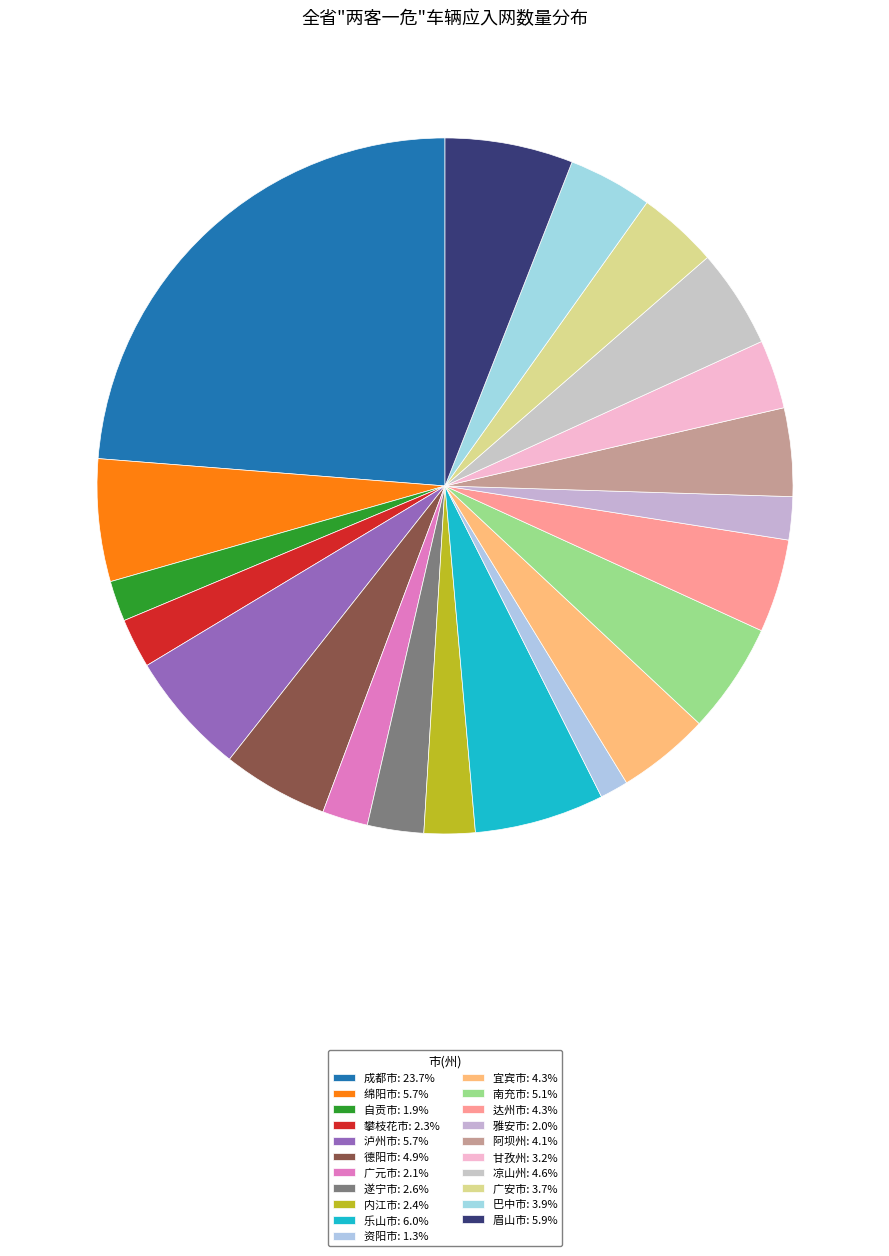

Is there any slice that represents more than half of the pie?

No